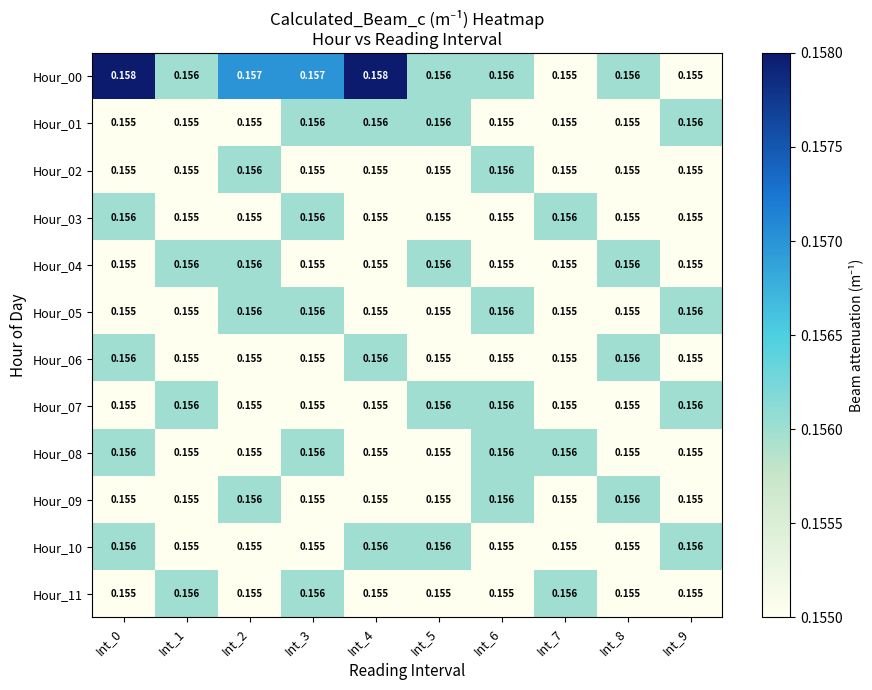

Reading left to right, extract all data points from this chart.

Hour_00: Int_0=0.2	Int_1=0.2	Int_2=0.2	Int_3=0.2	Int_4=0.2	Int_5=0.2	Int_6=0.2	Int_7=0.2	Int_8=0.2	Int_9=0.2
Hour_01: Int_0=0.2	Int_1=0.2	Int_2=0.2	Int_3=0.2	Int_4=0.2	Int_5=0.2	Int_6=0.2	Int_7=0.2	Int_8=0.2	Int_9=0.2
Hour_02: Int_0=0.2	Int_1=0.2	Int_2=0.2	Int_3=0.2	Int_4=0.2	Int_5=0.2	Int_6=0.2	Int_7=0.2	Int_8=0.2	Int_9=0.2
Hour_03: Int_0=0.2	Int_1=0.2	Int_2=0.2	Int_3=0.2	Int_4=0.2	Int_5=0.2	Int_6=0.2	Int_7=0.2	Int_8=0.2	Int_9=0.2
Hour_04: Int_0=0.2	Int_1=0.2	Int_2=0.2	Int_3=0.2	Int_4=0.2	Int_5=0.2	Int_6=0.2	Int_7=0.2	Int_8=0.2	Int_9=0.2
Hour_05: Int_0=0.2	Int_1=0.2	Int_2=0.2	Int_3=0.2	Int_4=0.2	Int_5=0.2	Int_6=0.2	Int_7=0.2	Int_8=0.2	Int_9=0.2
Hour_06: Int_0=0.2	Int_1=0.2	Int_2=0.2	Int_3=0.2	Int_4=0.2	Int_5=0.2	Int_6=0.2	Int_7=0.2	Int_8=0.2	Int_9=0.2
Hour_07: Int_0=0.2	Int_1=0.2	Int_2=0.2	Int_3=0.2	Int_4=0.2	Int_5=0.2	Int_6=0.2	Int_7=0.2	Int_8=0.2	Int_9=0.2
Hour_08: Int_0=0.2	Int_1=0.2	Int_2=0.2	Int_3=0.2	Int_4=0.2	Int_5=0.2	Int_6=0.2	Int_7=0.2	Int_8=0.2	Int_9=0.2
Hour_09: Int_0=0.2	Int_1=0.2	Int_2=0.2	Int_3=0.2	Int_4=0.2	Int_5=0.2	Int_6=0.2	Int_7=0.2	Int_8=0.2	Int_9=0.2
Hour_10: Int_0=0.2	Int_1=0.2	Int_2=0.2	Int_3=0.2	Int_4=0.2	Int_5=0.2	Int_6=0.2	Int_7=0.2	Int_8=0.2	Int_9=0.2
Hour_11: Int_0=0.2	Int_1=0.2	Int_2=0.2	Int_3=0.2	Int_4=0.2	Int_5=0.2	Int_6=0.2	Int_7=0.2	Int_8=0.2	Int_9=0.2